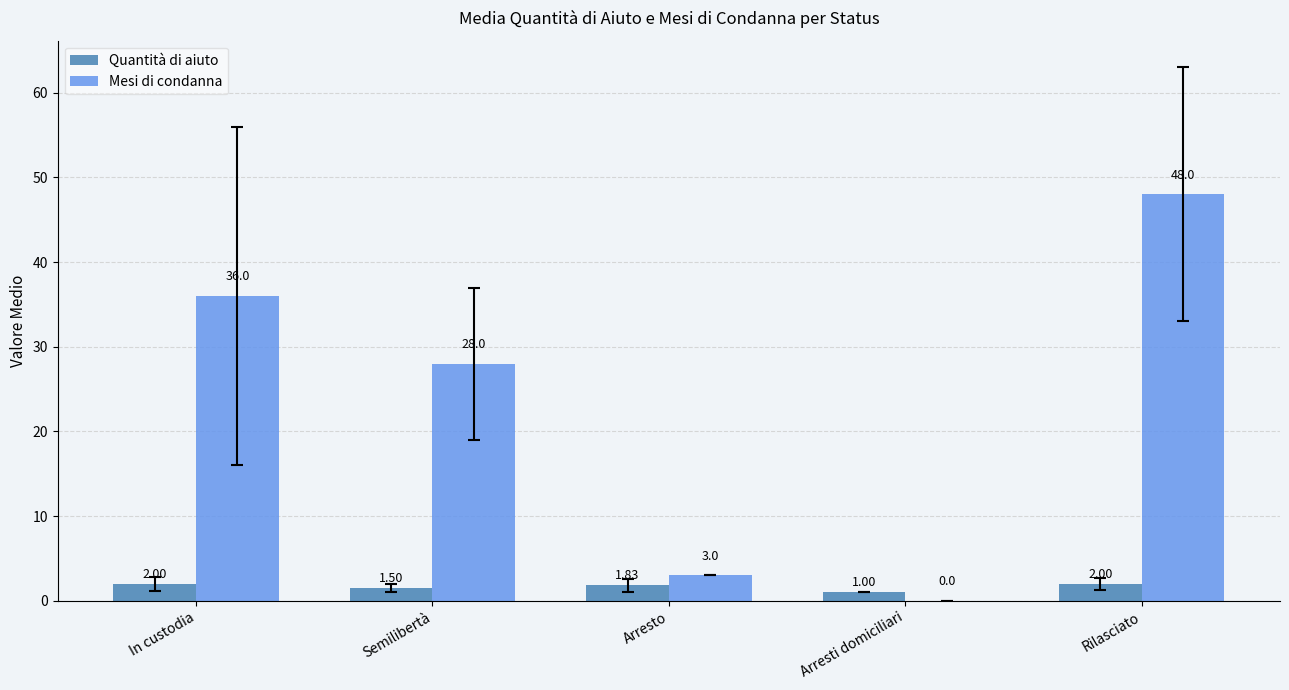

Between In custodia and Rilasciato, which series saw the biggest shift?

Mesi di condanna